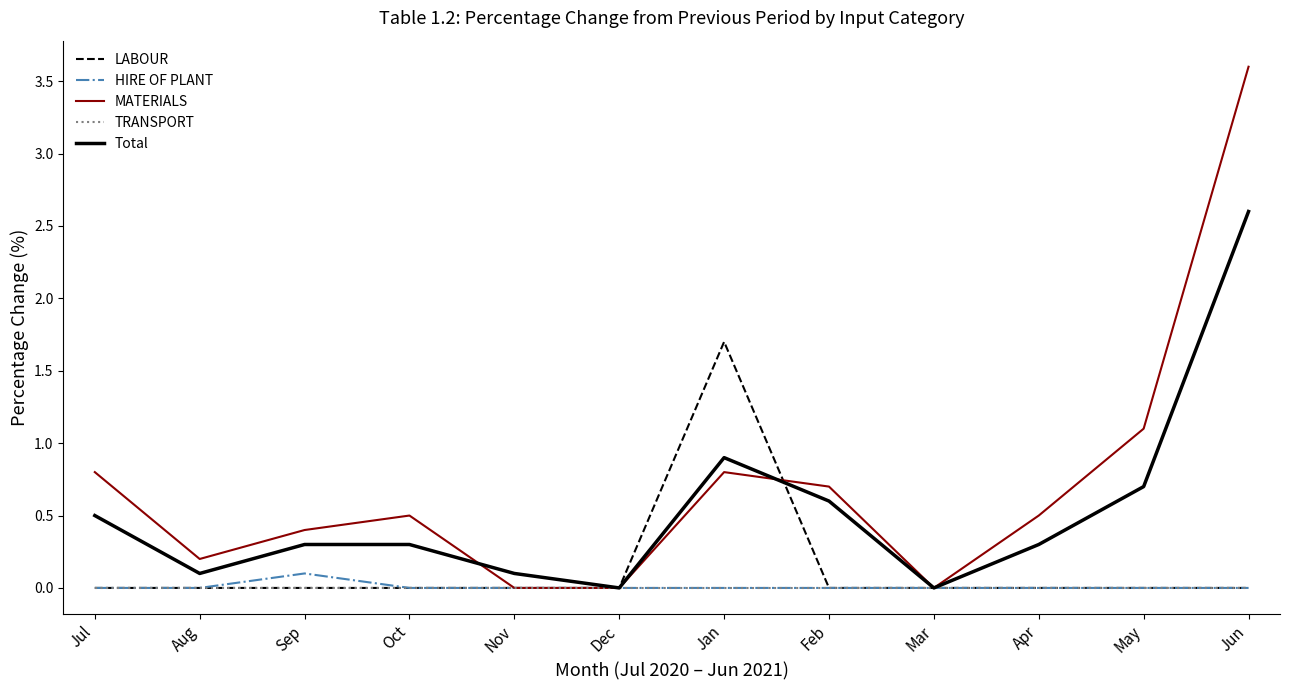

Which series has the largest total across all categories?

MATERIALS